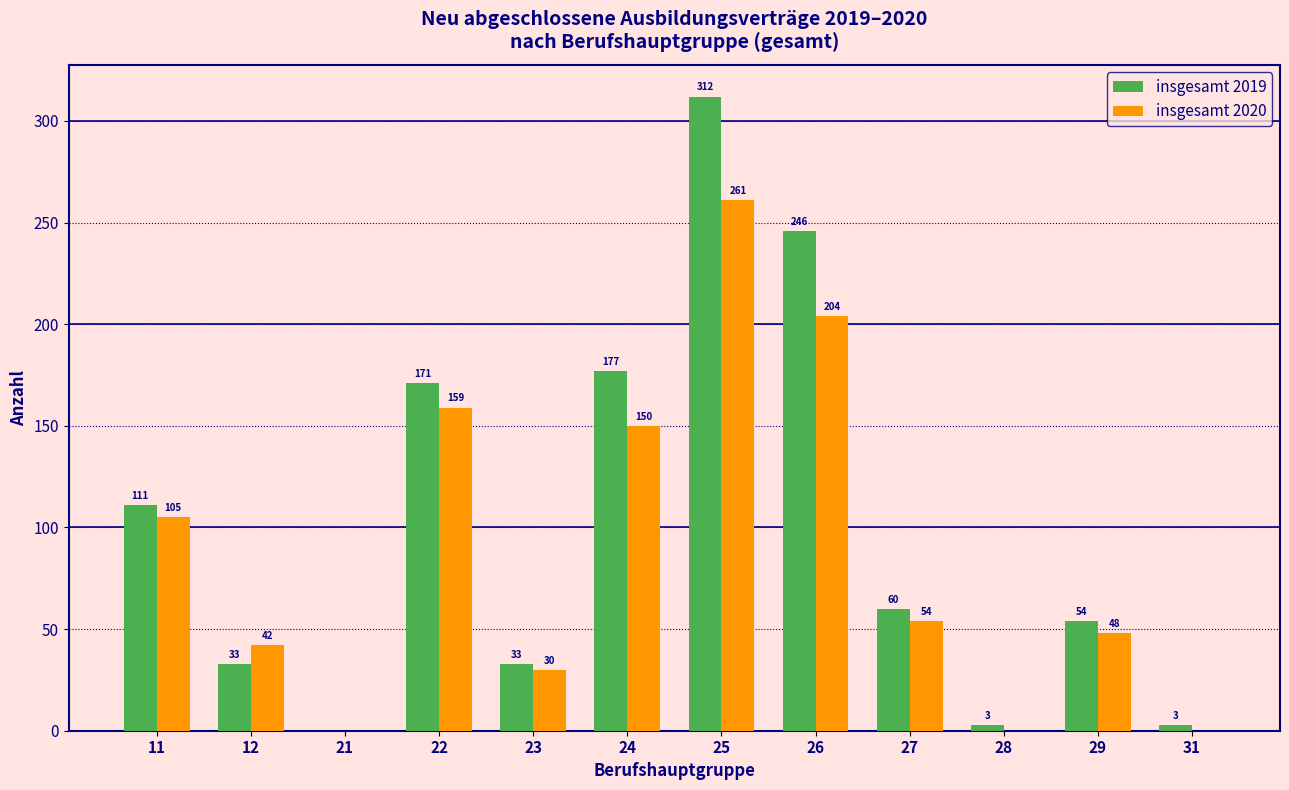

Reading left to right, list all the values displayed in this chart.

insgesamt 2019: 11=111	12=33	21=0	22=171	23=33	24=177	25=312	26=246	27=60	28=3	29=54	31=3
insgesamt 2020: 11=105	12=42	21=0	22=159	23=30	24=150	25=261	26=204	27=54	28=0	29=48	31=0